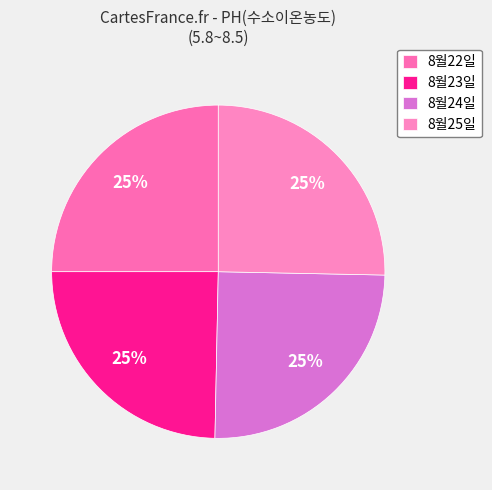

What percentage is the 8월25일 slice, to the nearest percent?

25%